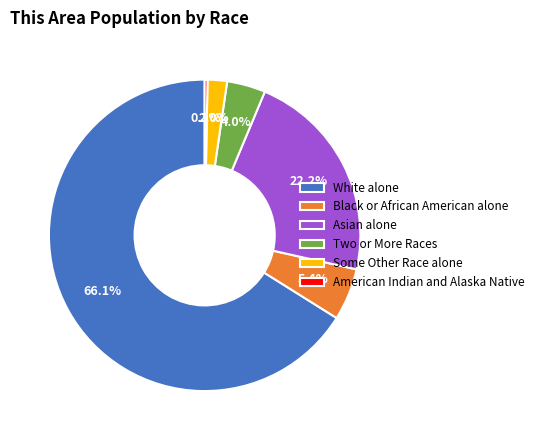

What portion of the pie excludes Some Other Race alone?

98.0%